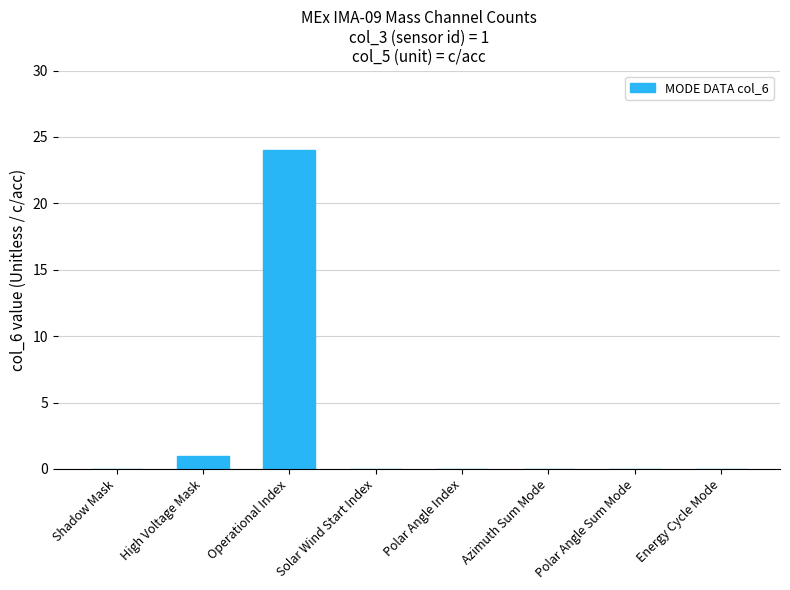

What is the greatest value displayed?

24